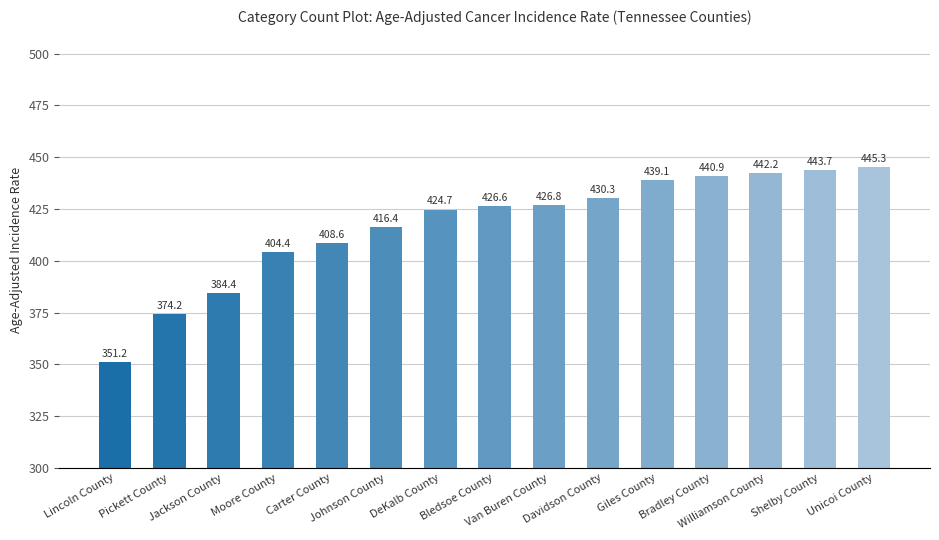

What position from the right is Lincoln County?

15